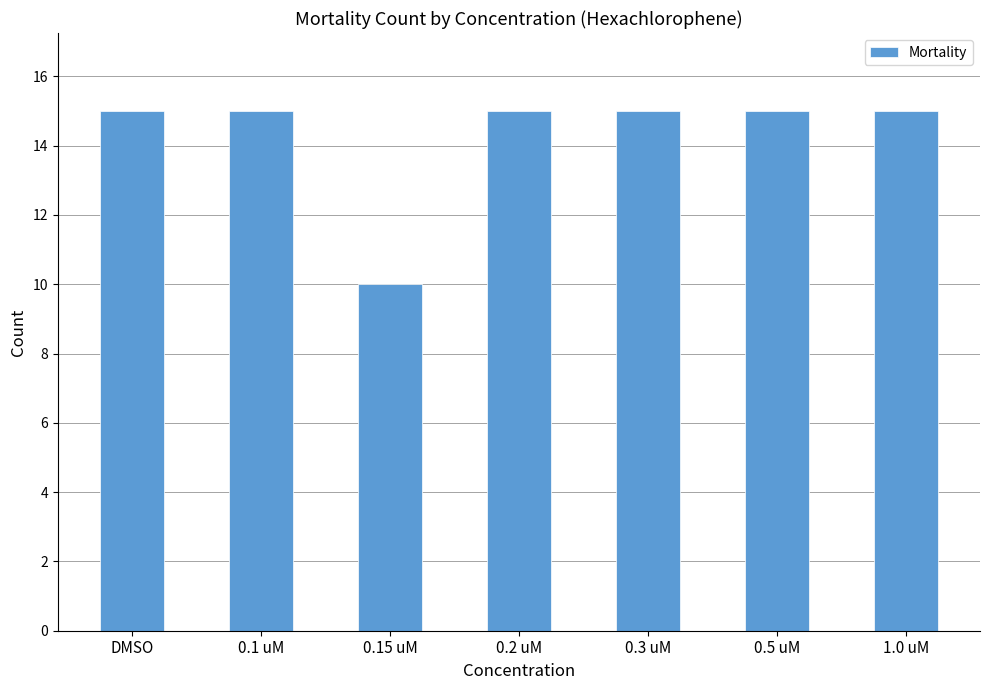

Reading right to left, extract all data points from this chart.

1.0 uM=15	0.5 uM=15	0.3 uM=15	0.2 uM=15	0.15 uM=10	0.1 uM=15	DMSO=15